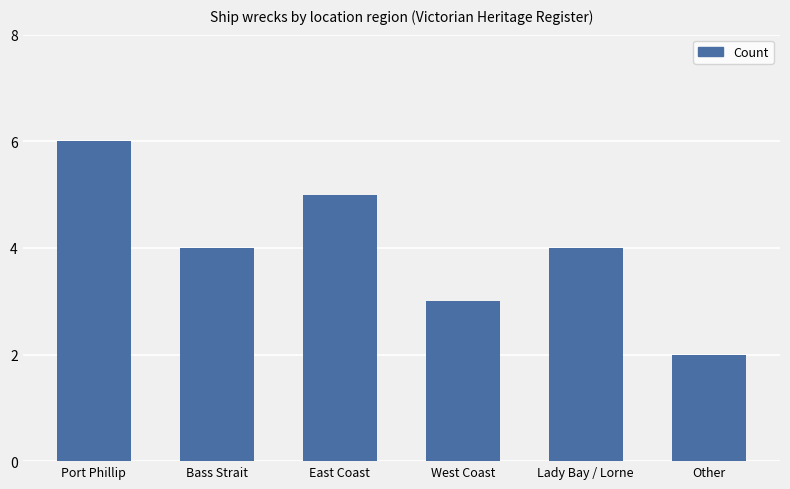

True or false: the data shows 2 at Other.

True